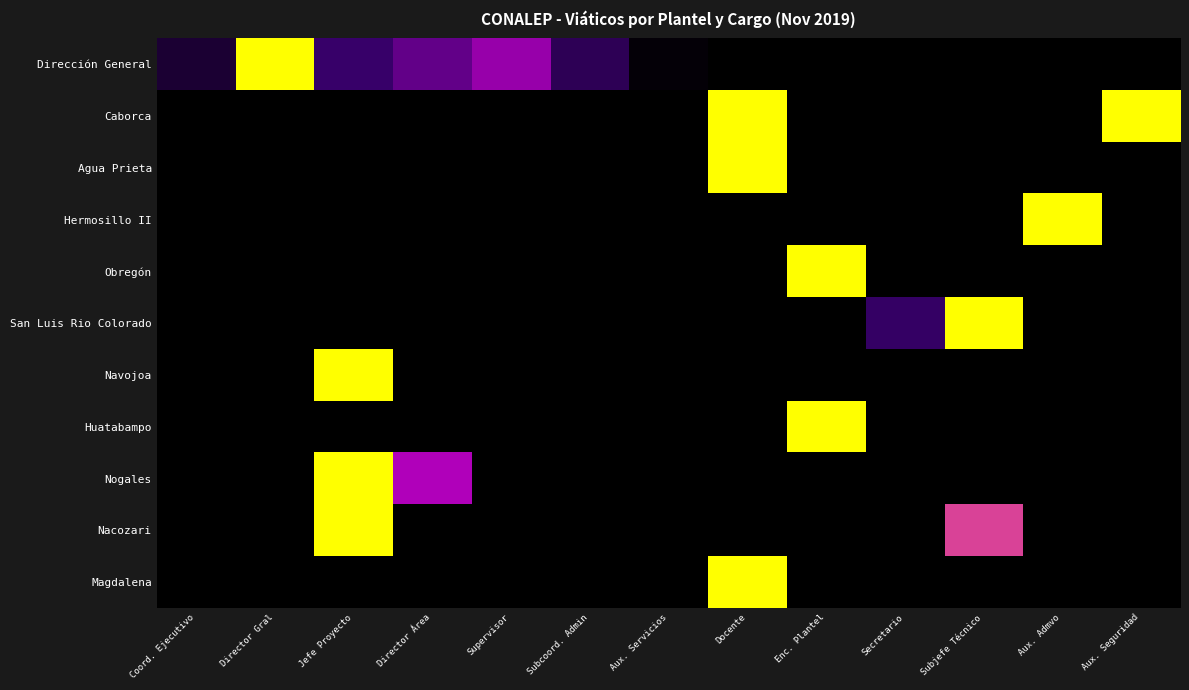

What is the greatest value displayed?

1.0